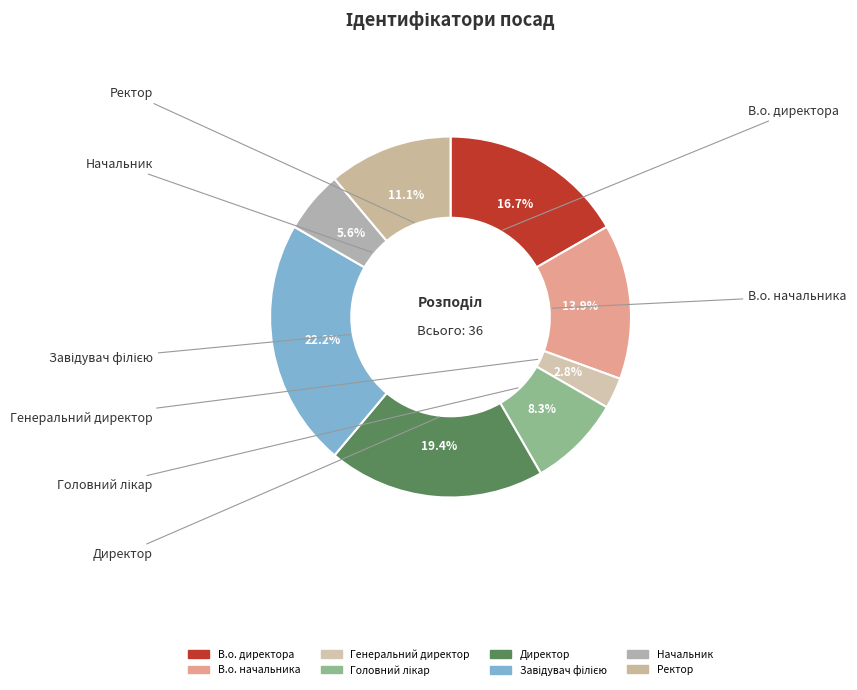

Does Начальник represent more than half of the total?

No